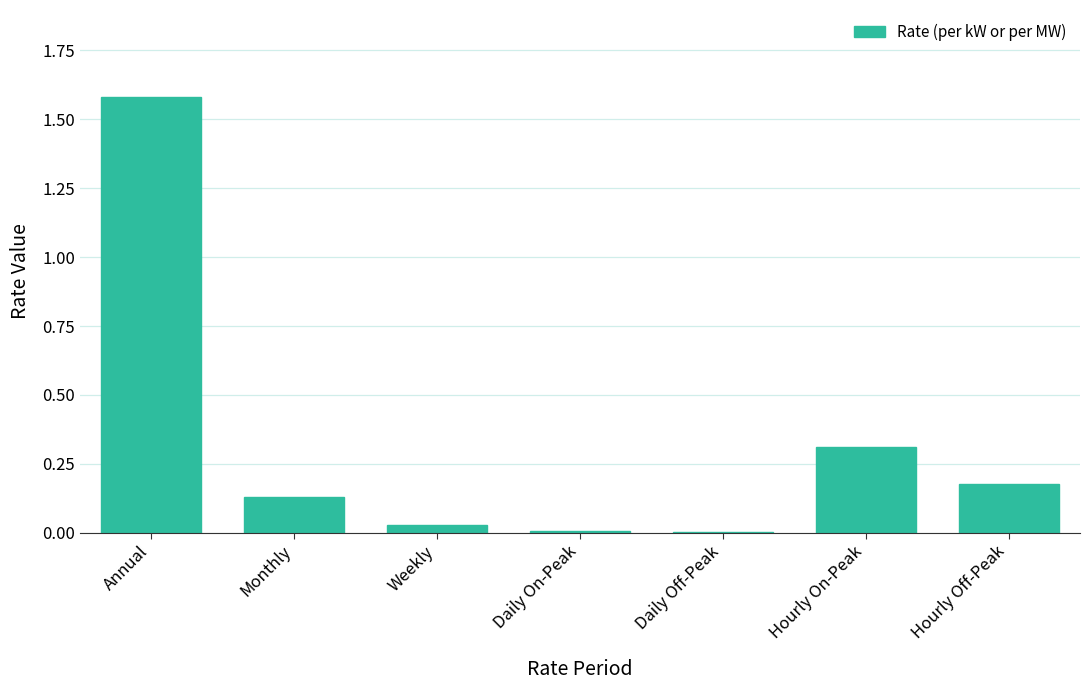

How many distinct data groups are displayed?

1